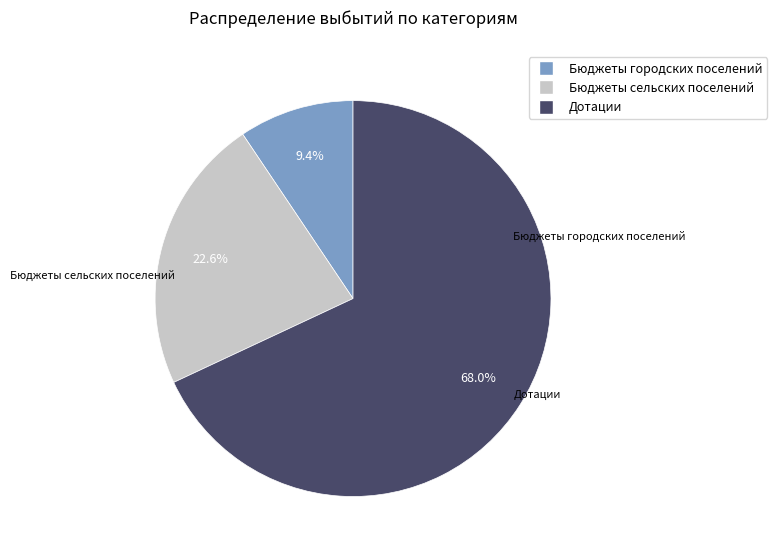

Combined, do Бюджеты городских поселений and Бюджеты сельских поселений account for over 50%?

No